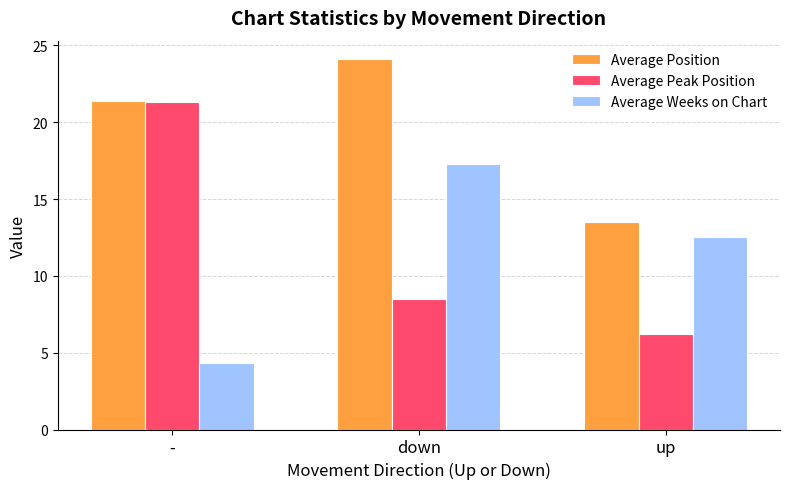

List the series in order of their peak value, highest first.

Average Position, Average Peak Position, Average Weeks on Chart